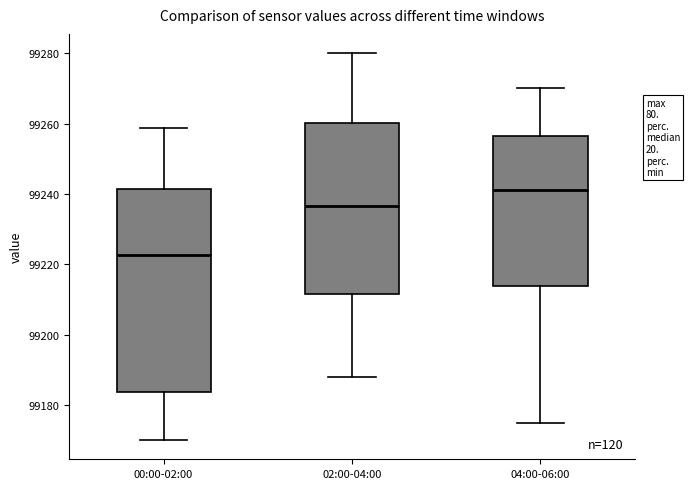

Which box has the highest median line?

04:00-06:00